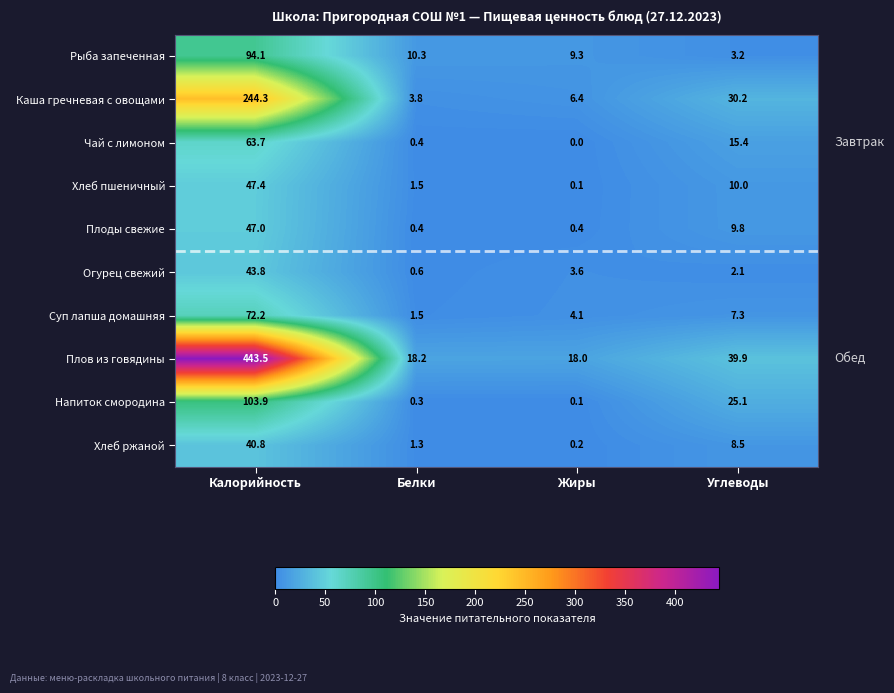

How many distinct data groups are displayed?

10